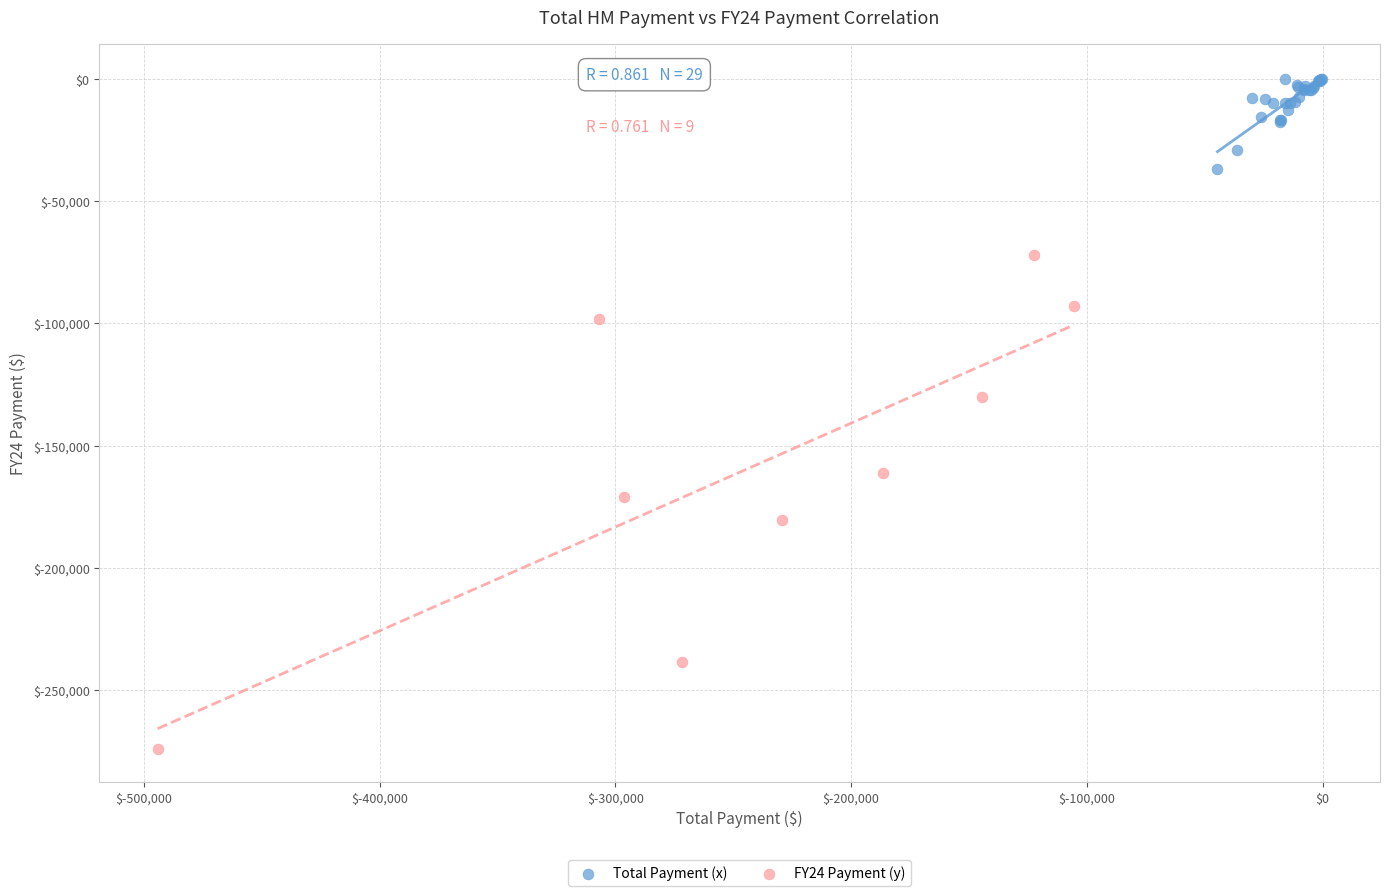

Which series has the largest Y range (max minus min)?

FY24 Payment (y)